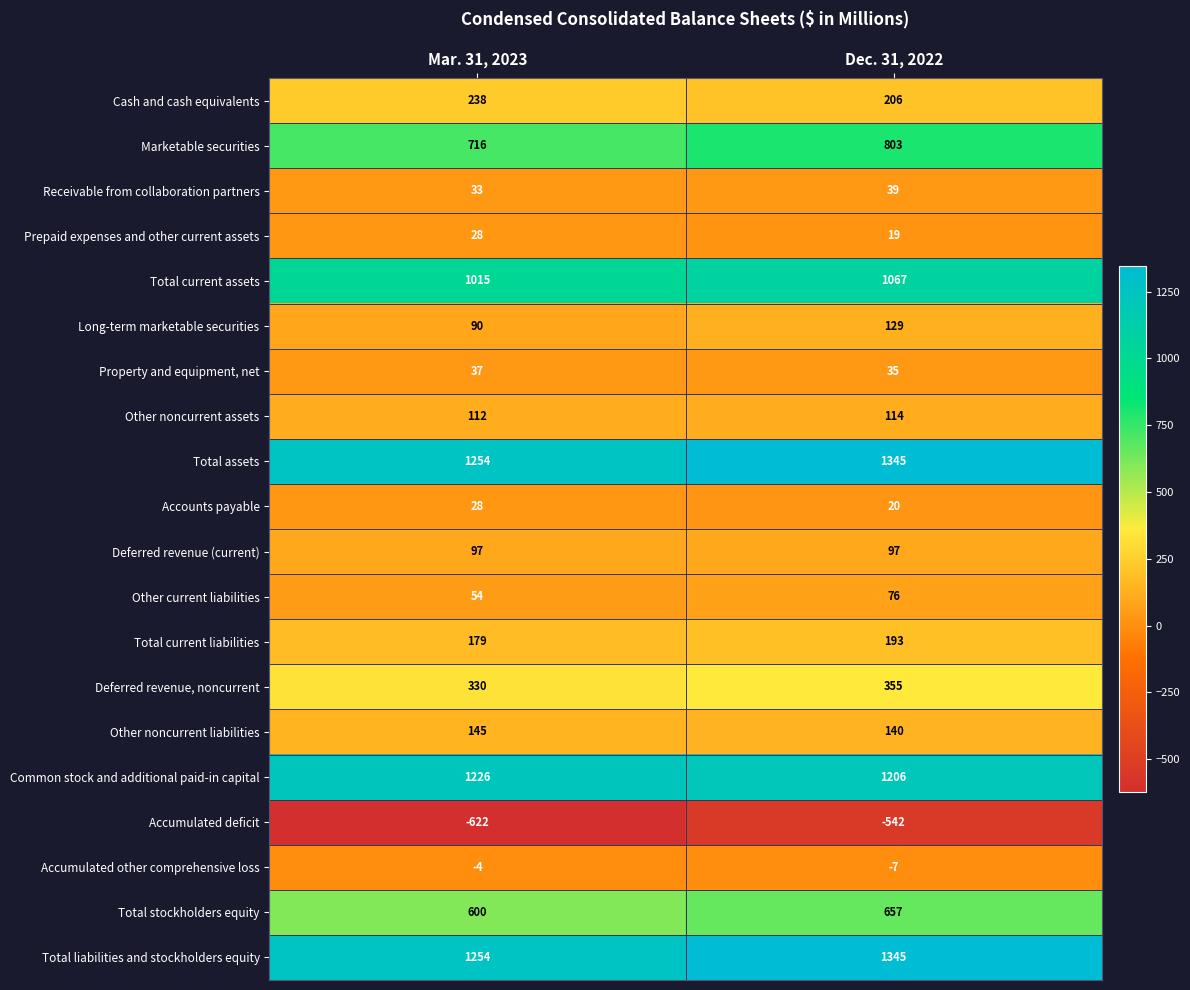

Rank the categories by Marketable securities value from highest to lowest.

Dec. 31, 2022, Mar. 31, 2023